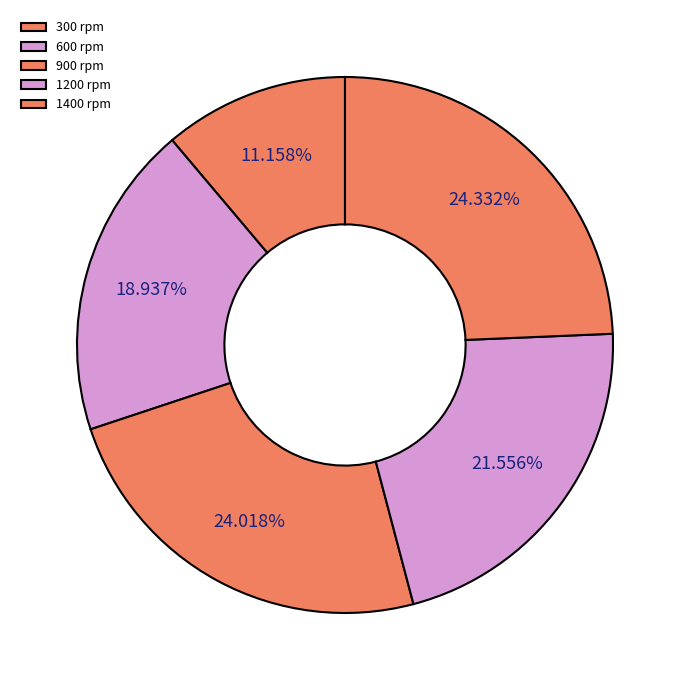

To the nearest percent, what is the difference between the 1400 and 1200 slice percentages?

3%